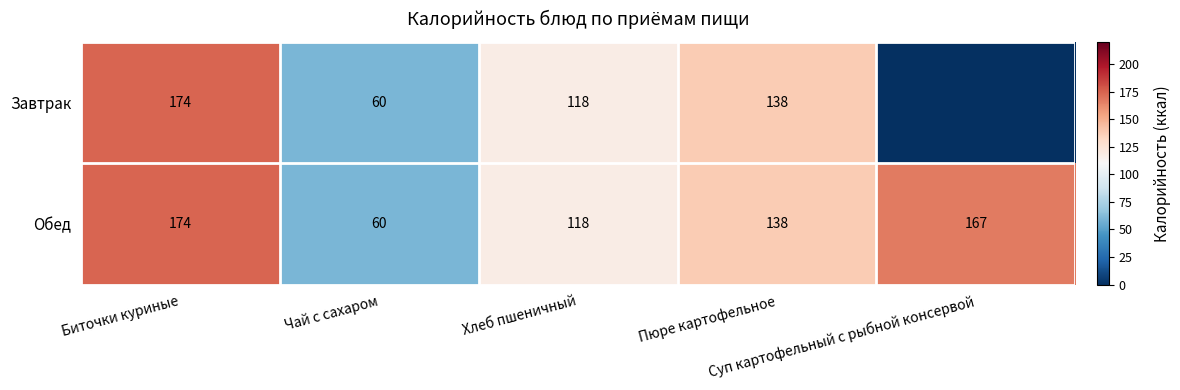

Which has a higher value, Биточки куриные or Пюре картофельное?

Биточки куриные